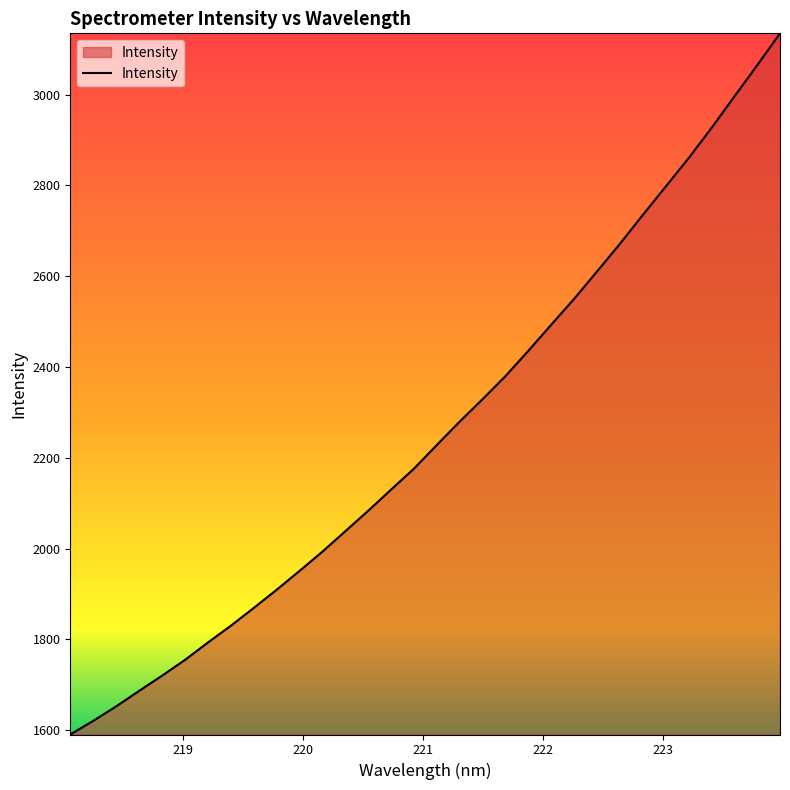

What is the greatest value displayed?

3134.8